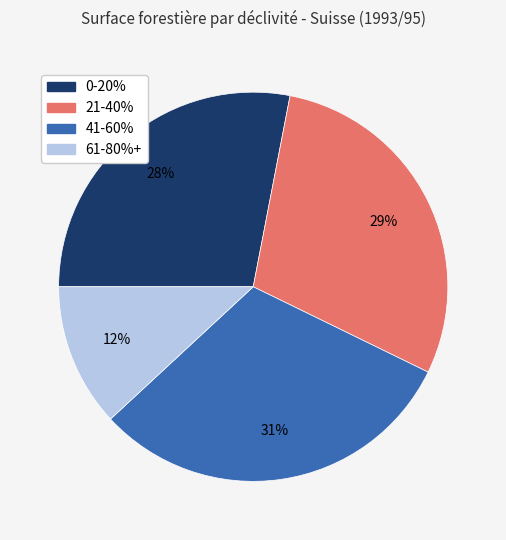

Which category has the biggest portion of the pie?

41-60%